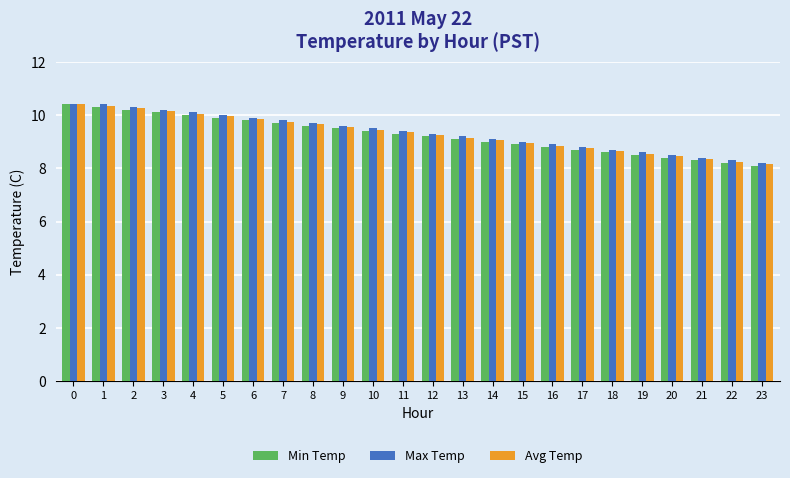

What is the spread (max minus min) of values at 13?

0.1